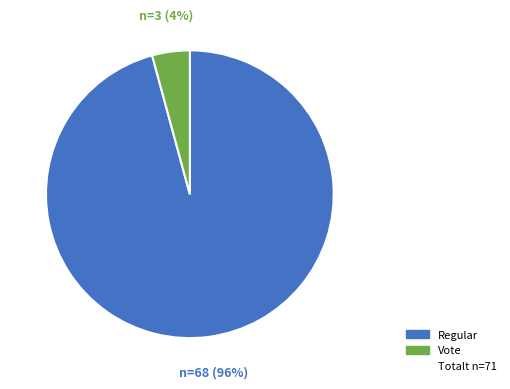

How many segments does this pie chart have?

2